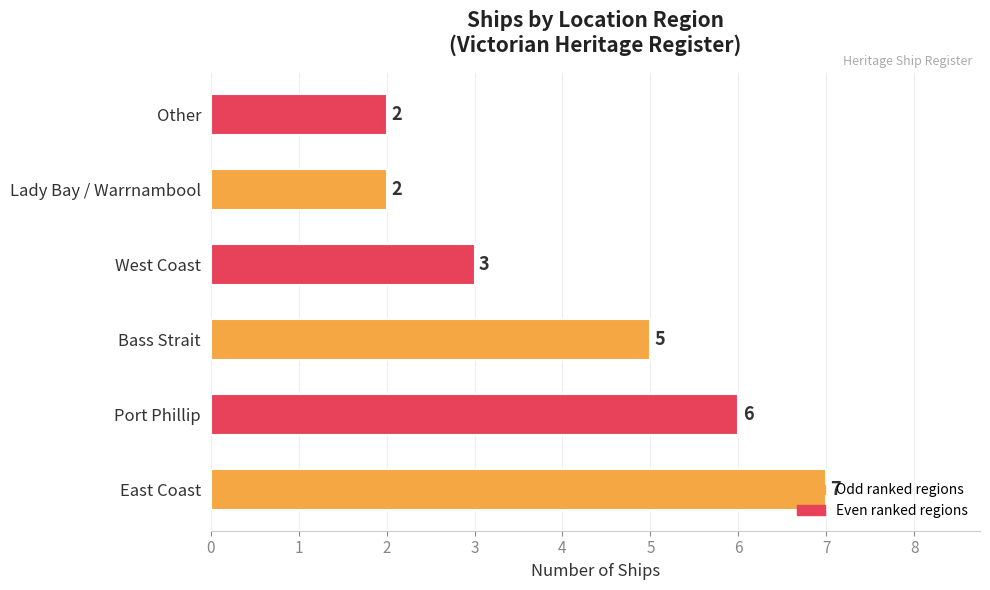

The chart shows a value of 2 at East Coast. True or false?

False